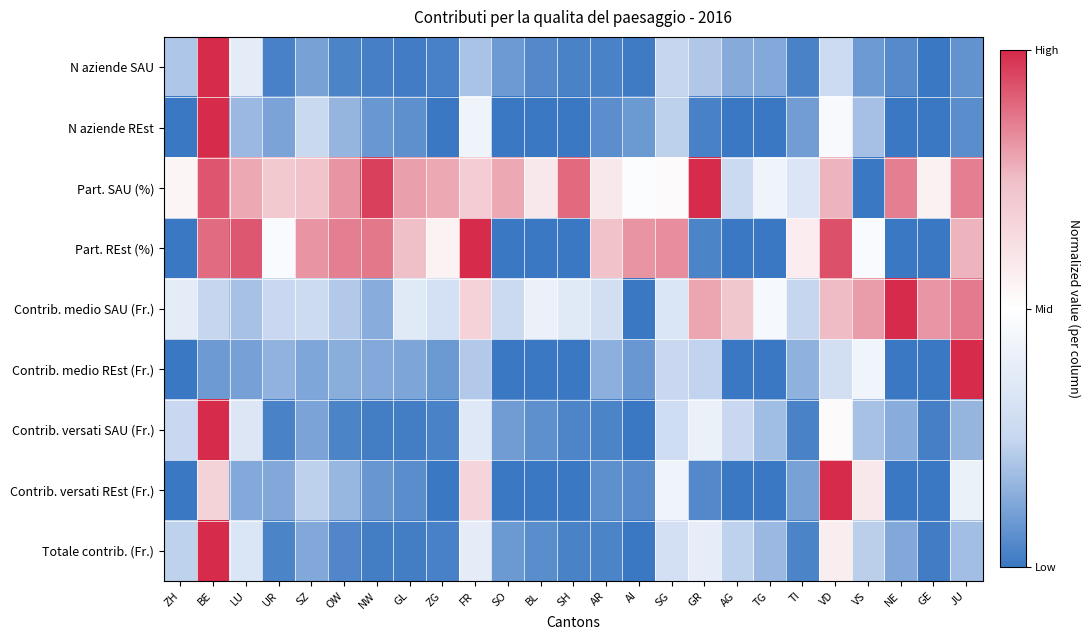

Reading left to right, extract all data points from this chart.

N aziende SAU: ZH=-0.6	BE=1.0	LU=-0.2	UR=-0.9	SZ=-0.8	OW=-0.9	NW=-1.0	GL=-1.0	ZG=-0.9	FR=-0.6	SO=-0.8	BL=-0.9	SH=-0.9	AR=-0.9	AI=-1.0	SG=-0.5	GR=-0.6	AG=-0.7	TG=-0.7	TI=-0.9	VD=-0.5	VS=-0.8	NE=-0.9	GE=-1.0	JU=-0.9
N aziende REst: ZH=-1.0	BE=1.0	LU=-0.7	UR=-0.8	SZ=-0.5	OW=-0.7	NW=-0.8	GL=-0.9	ZG=-1.0	FR=-0.1	SO=-1.0	BL=-1.0	SH=-1.0	AR=-0.9	AI=-0.8	SG=-0.5	GR=-0.9	AG=-1.0	TG=-1.0	TI=-0.8	VD=-0.1	VS=-0.6	NE=-1.0	GE=-1.0	JU=-0.9
Part. SAU (%): ZH=0.1	BE=0.9	LU=0.6	UR=0.4	SZ=0.5	OW=0.6	NW=0.9	GL=0.6	ZG=0.6	FR=0.4	SO=0.6	BL=0.2	SH=0.8	AR=0.2	AI=-0.0	SG=0.0	GR=1.0	AG=-0.5	TG=-0.1	TI=-0.3	VD=0.5	VS=-1.0	NE=0.7	GE=0.1	JU=0.7
Part. REst (%): ZH=-1.0	BE=0.8	LU=0.8	UR=-0.1	SZ=0.6	OW=0.7	NW=0.7	GL=0.5	ZG=0.1	FR=1.0	SO=-1.0	BL=-1.0	SH=-1.0	AR=0.5	AI=0.6	SG=0.7	GR=-0.9	AG=-1.0	TG=-1.0	TI=0.1	VD=0.9	VS=-0.1	NE=-1.0	GE=-1.0	JU=0.5
Contrib. medio SAU (Fr.): ZH=-0.2	BE=-0.5	LU=-0.6	UR=-0.5	SZ=-0.4	OW=-0.6	NW=-0.7	GL=-0.3	ZG=-0.4	FR=0.4	SO=-0.5	BL=-0.2	SH=-0.3	AR=-0.4	AI=-1.0	SG=-0.3	GR=0.6	AG=0.4	TG=-0.1	TI=-0.5	VD=0.5	VS=0.6	NE=1.0	GE=0.6	JU=0.7
Contrib. medio REst (Fr.): ZH=-1.0	BE=-0.8	LU=-0.8	UR=-0.7	SZ=-0.8	OW=-0.7	NW=-0.7	GL=-0.8	ZG=-0.8	FR=-0.6	SO=-1.0	BL=-1.0	SH=-1.0	AR=-0.7	AI=-0.8	SG=-0.5	GR=-0.5	AG=-1.0	TG=-1.0	TI=-0.7	VD=-0.4	VS=-0.1	NE=-1.0	GE=-1.0	JU=1.0
Contrib. versati SAU (Fr.): ZH=-0.5	BE=1.0	LU=-0.3	UR=-0.9	SZ=-0.8	OW=-0.9	NW=-1.0	GL=-1.0	ZG=-0.9	FR=-0.3	SO=-0.8	BL=-0.9	SH=-0.9	AR=-0.9	AI=-1.0	SG=-0.4	GR=-0.2	AG=-0.5	TG=-0.6	TI=-0.9	VD=0.0	VS=-0.6	NE=-0.7	GE=-1.0	JU=-0.7
Contrib. versati REst (Fr.): ZH=-1.0	BE=0.3	LU=-0.7	UR=-0.7	SZ=-0.5	OW=-0.7	NW=-0.8	GL=-0.9	ZG=-1.0	FR=0.3	SO=-1.0	BL=-1.0	SH=-1.0	AR=-0.9	AI=-0.9	SG=-0.1	GR=-0.9	AG=-1.0	TG=-1.0	TI=-0.8	VD=1.0	VS=0.2	NE=-1.0	GE=-1.0	JU=-0.2
Totale contrib. (Fr.): ZH=-0.5	BE=1.0	LU=-0.3	UR=-0.9	SZ=-0.7	OW=-0.9	NW=-1.0	GL=-1.0	ZG=-0.9	FR=-0.2	SO=-0.8	BL=-0.9	SH=-0.9	AR=-0.9	AI=-1.0	SG=-0.4	GR=-0.2	AG=-0.5	TG=-0.7	TI=-0.9	VD=0.1	VS=-0.5	NE=-0.7	GE=-1.0	JU=-0.6